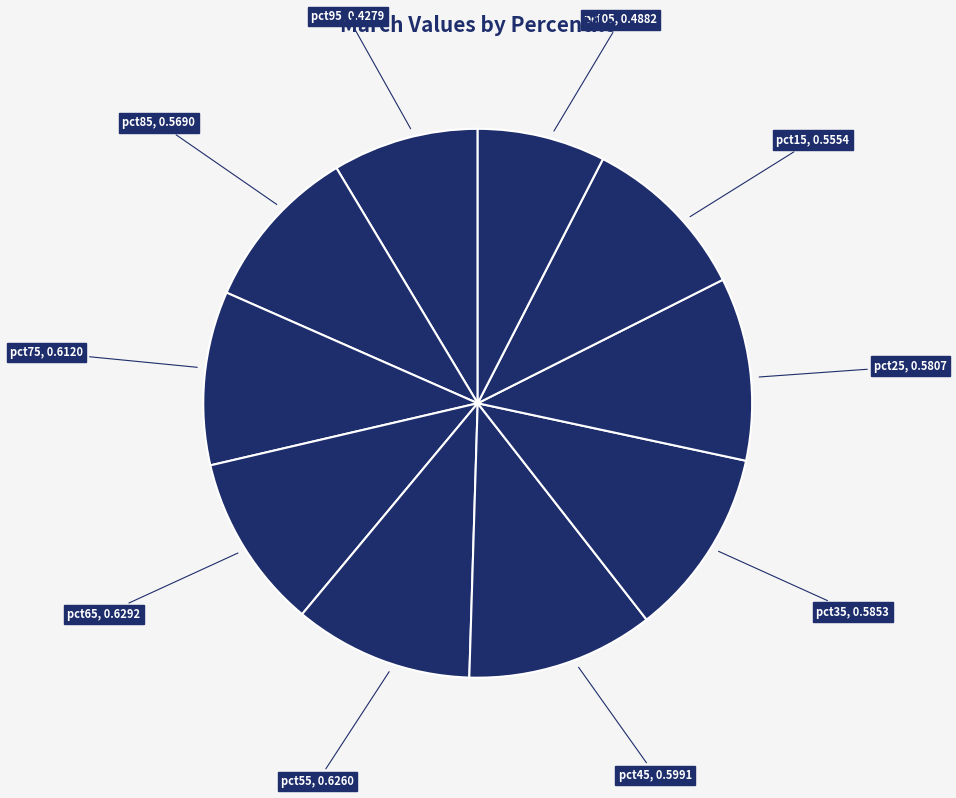

Is it true that pct45 is 19% of the pie?

False